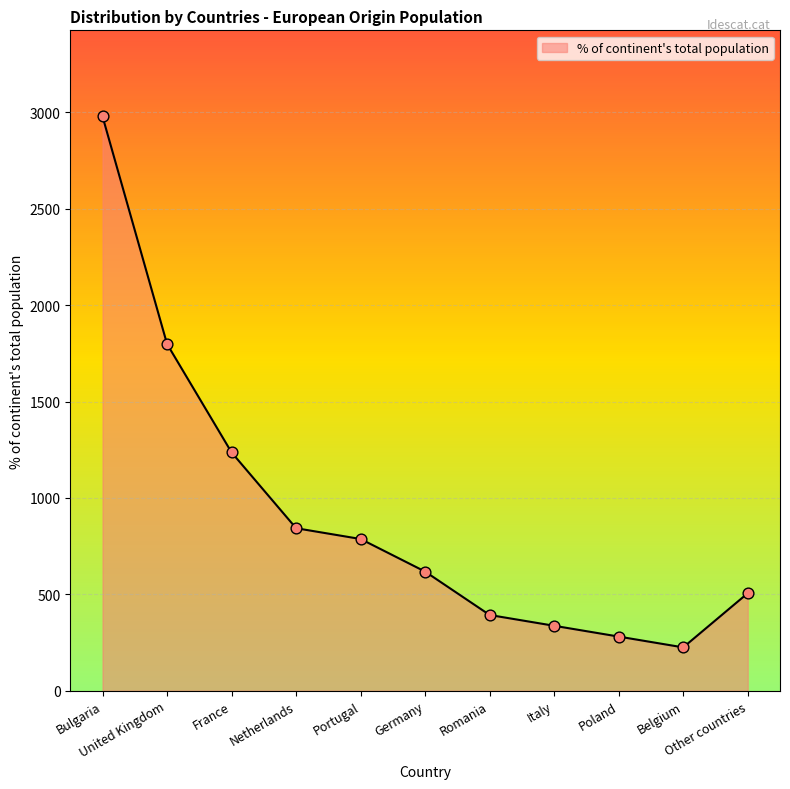

Between Other countries and Bulgaria, which is larger?

Bulgaria